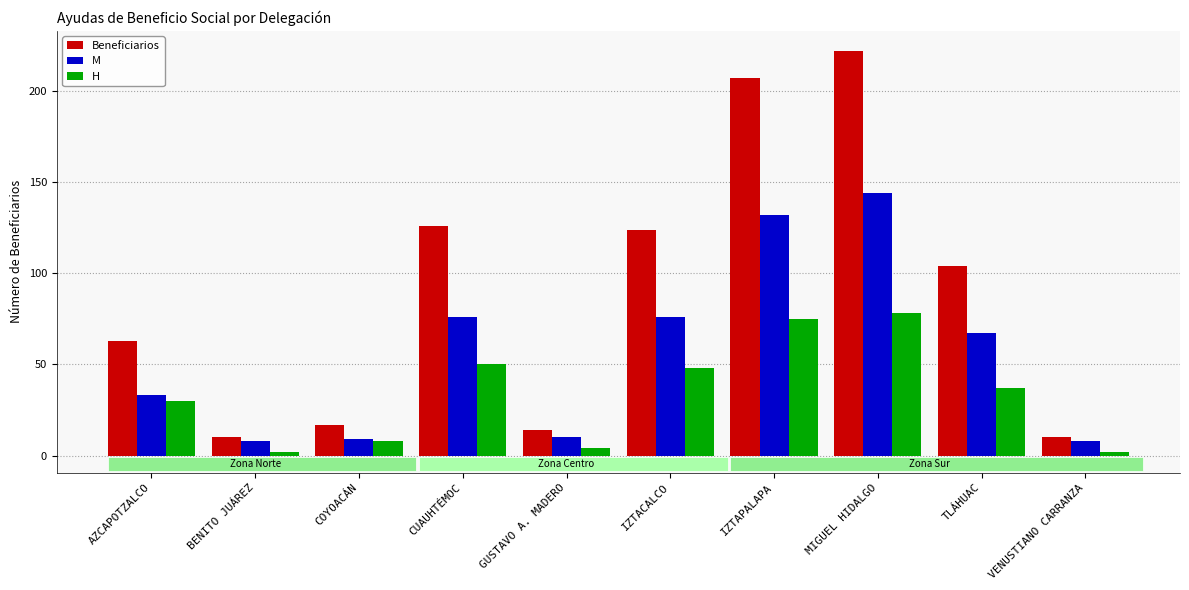

What is the total value across all series at GUSTAVO A. MADERO?

28